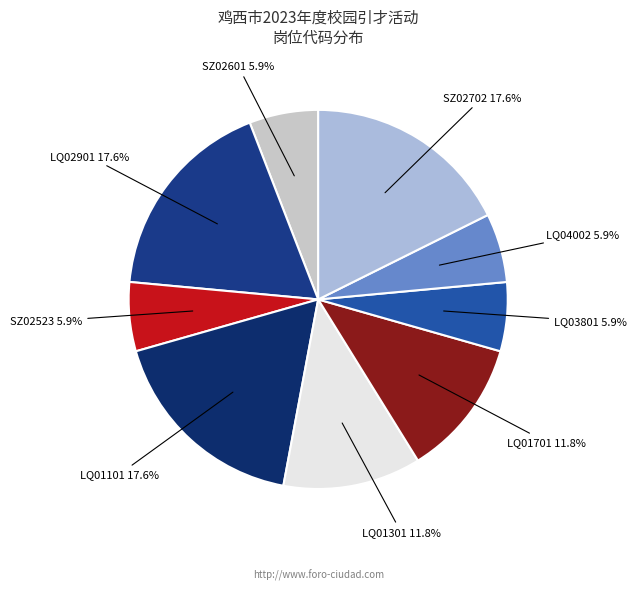

Is LQ01301 the majority of the pie?

No